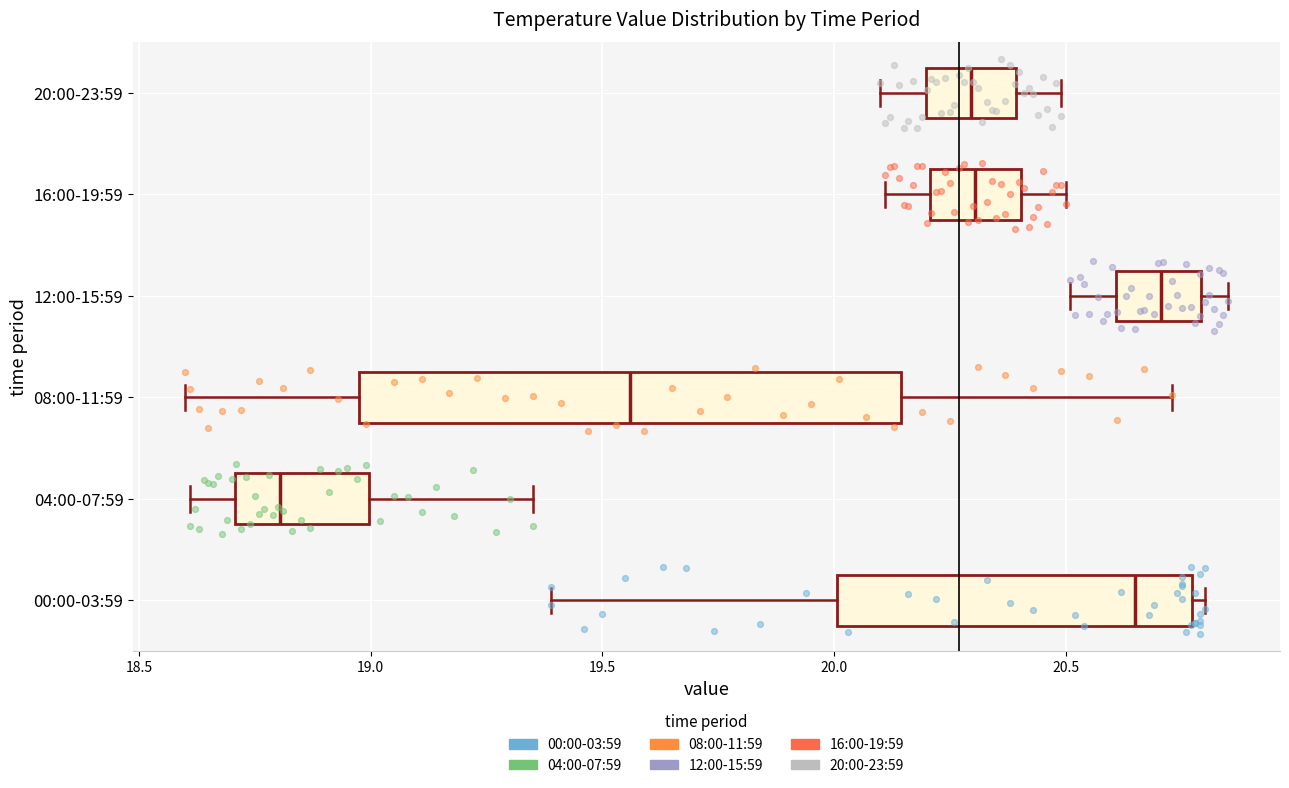

Which box's median line is the furthest to the left?

04:00-07:59